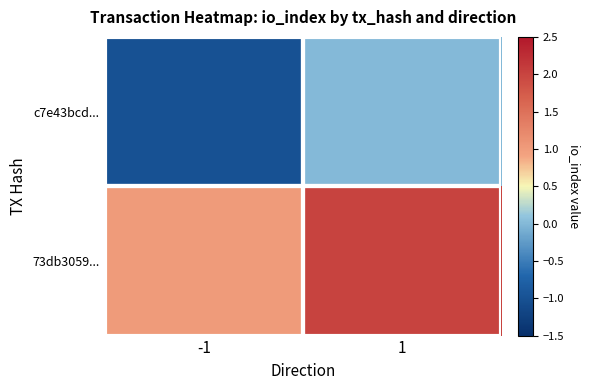

Count the number of data series in this chart.

2